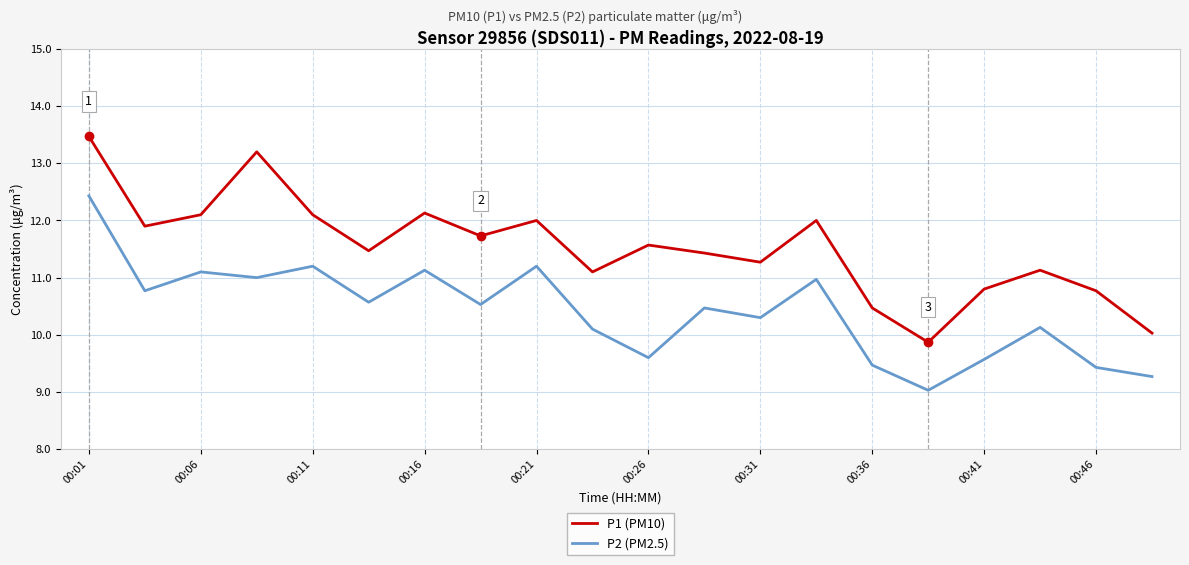

List the series in order of their overall mean, lowest first.

P2 (PM2.5), P1 (PM10)